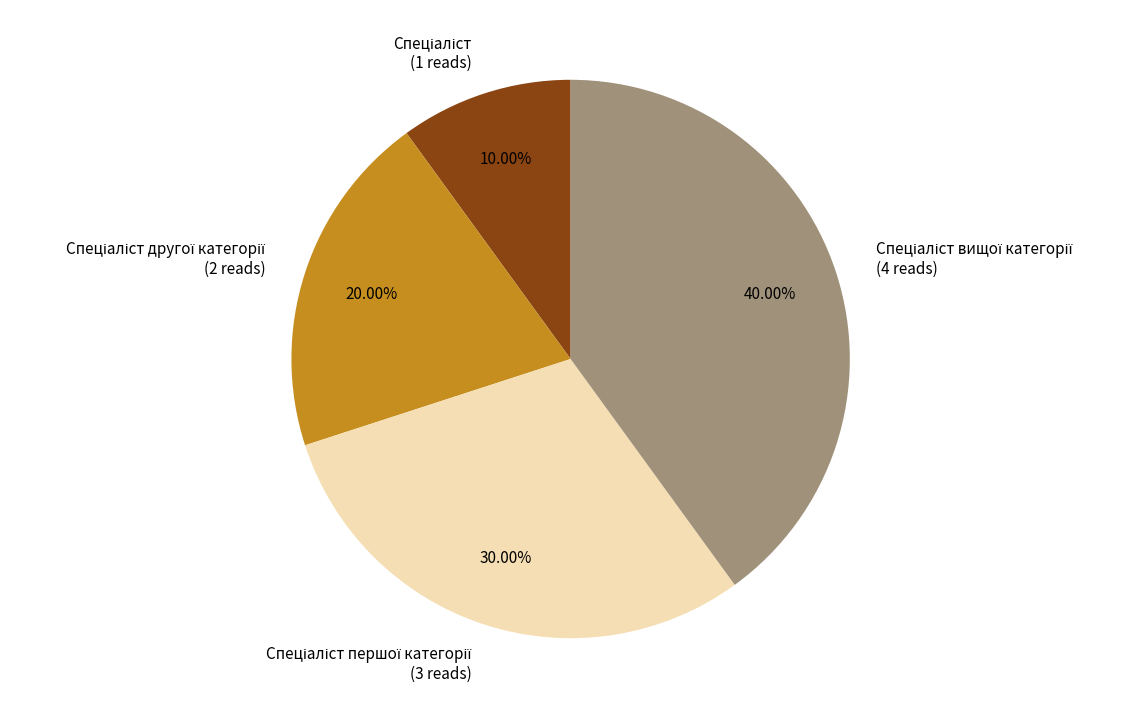

Is there a majority slice in this chart?

No